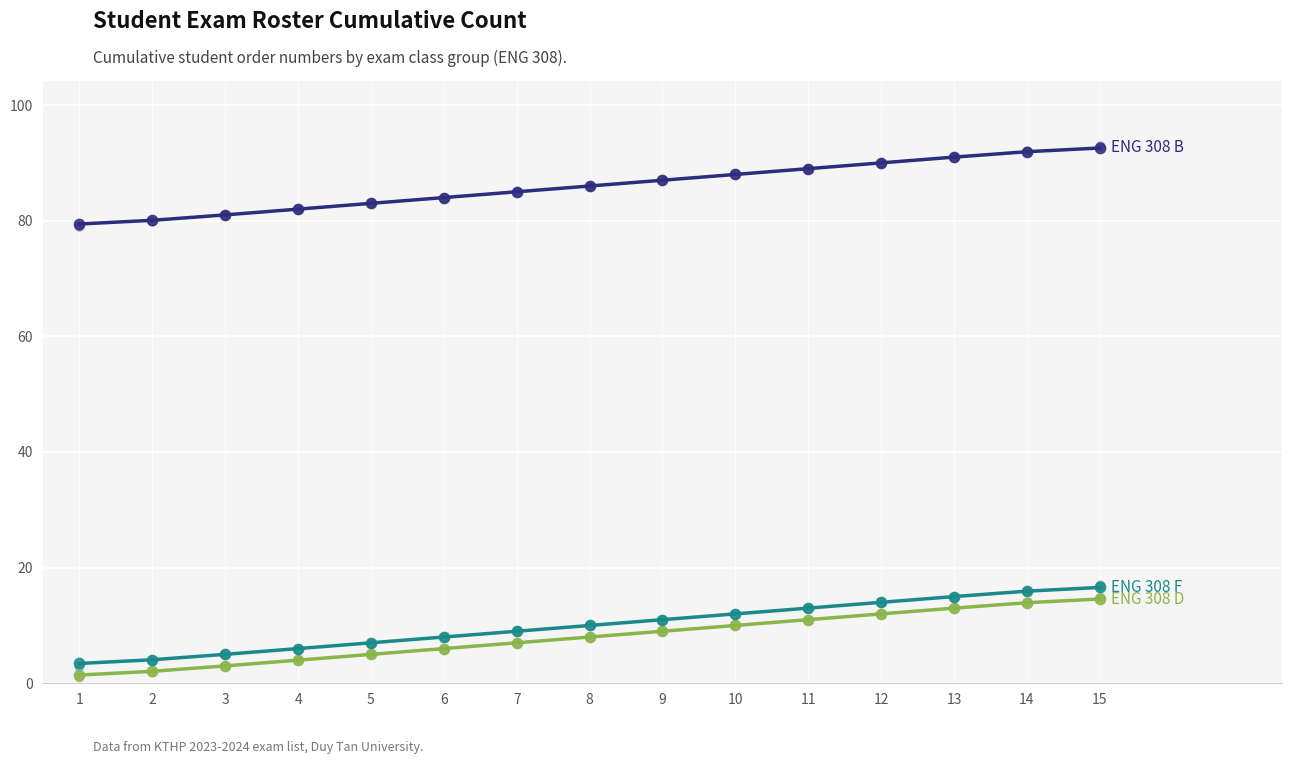

Which series contains the lowest Y value?

ENG 308 D